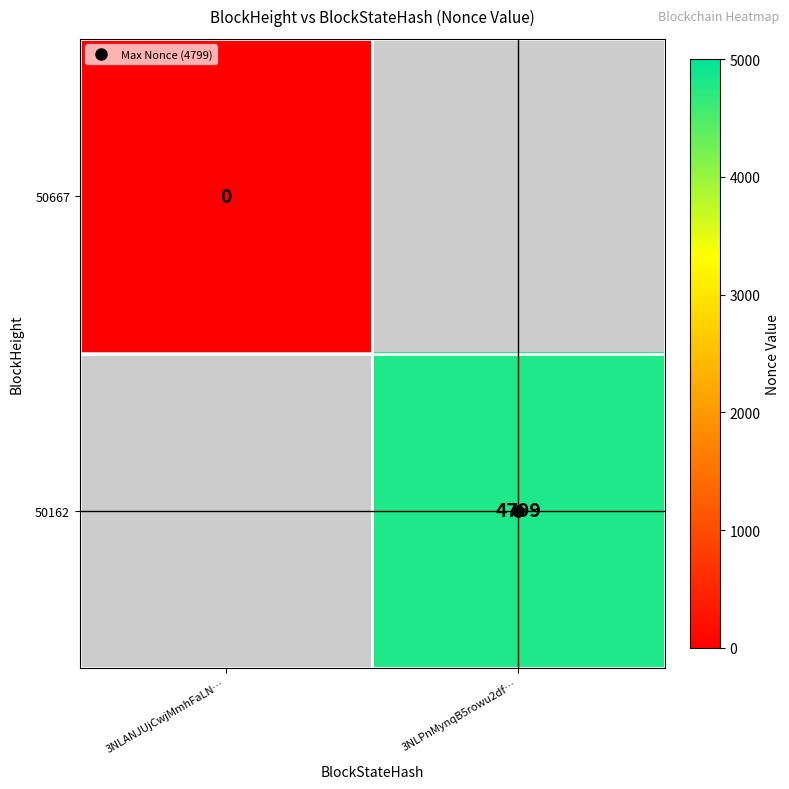

Which series has the largest range (max minus min)?

50667